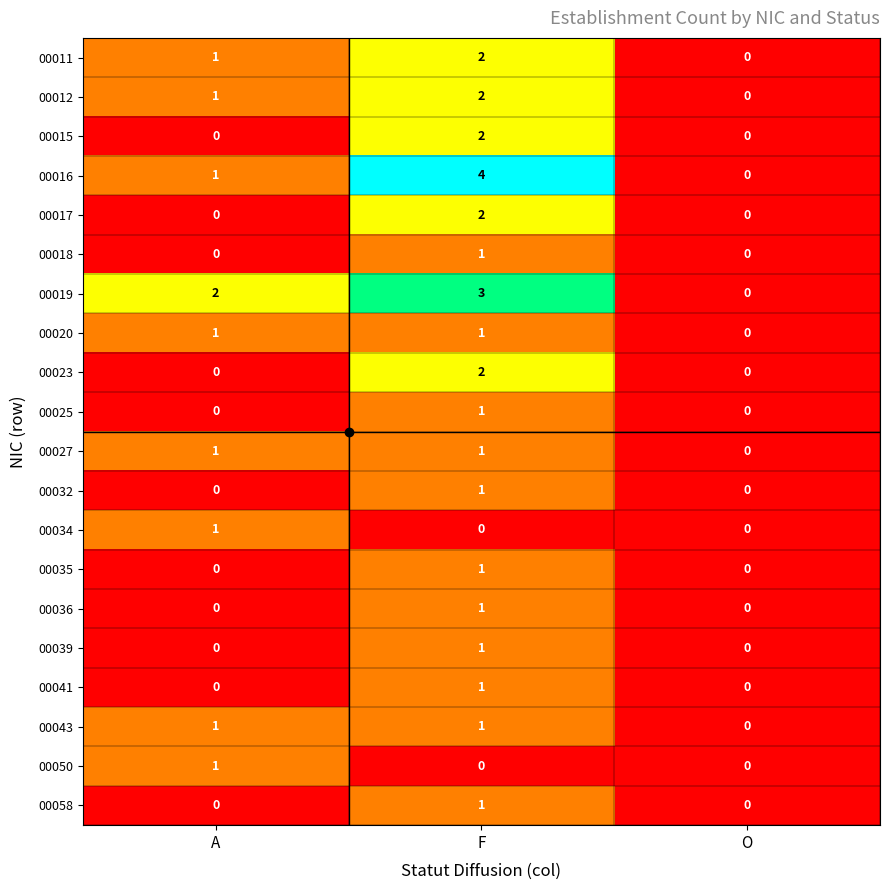

Count the 00020 values in the range 0 to 1.

3